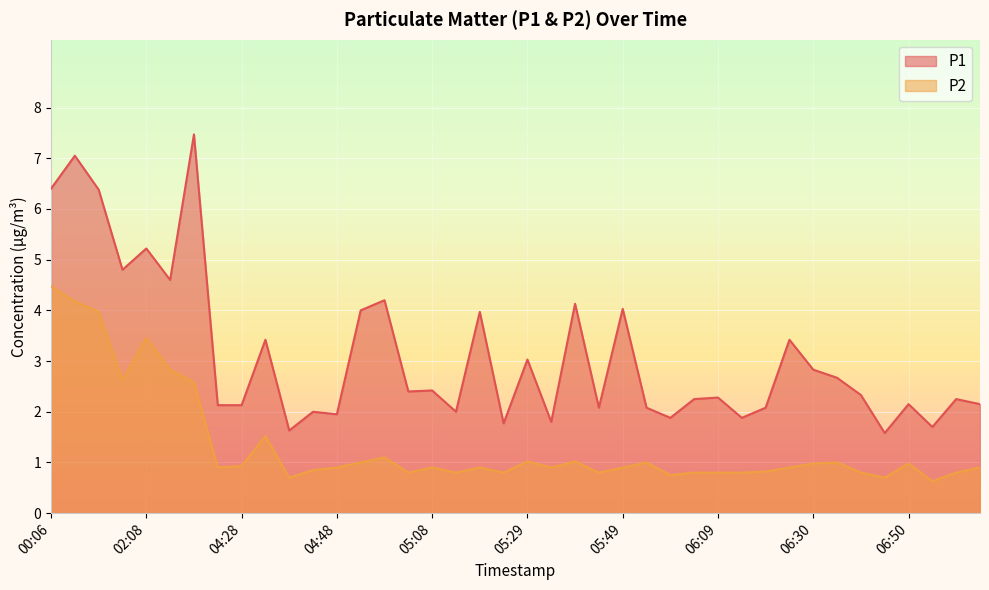

Between 06:35 and 07:00, which series saw the biggest shift?

P1